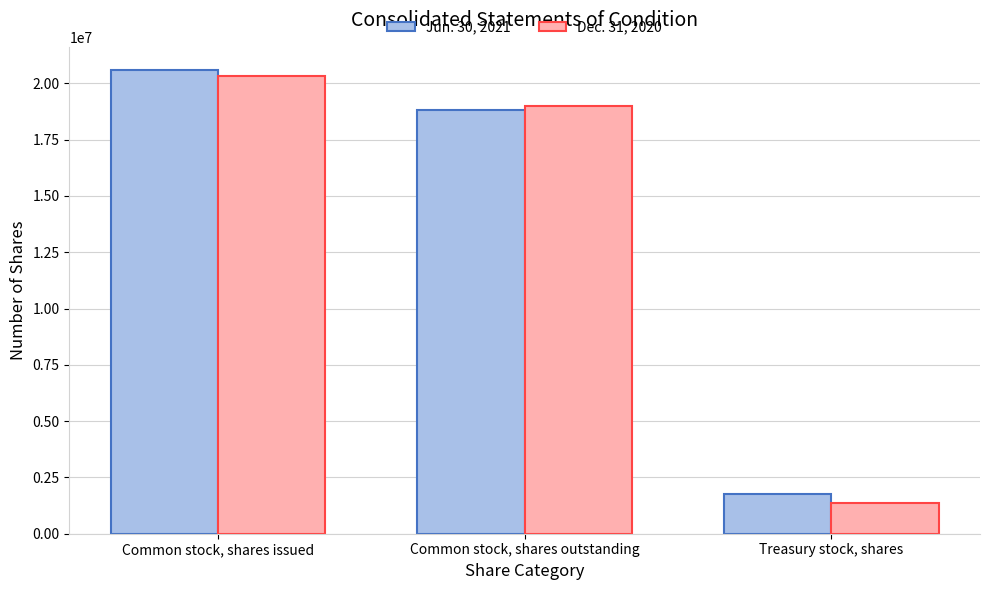

How many categories are shown in the chart?

3